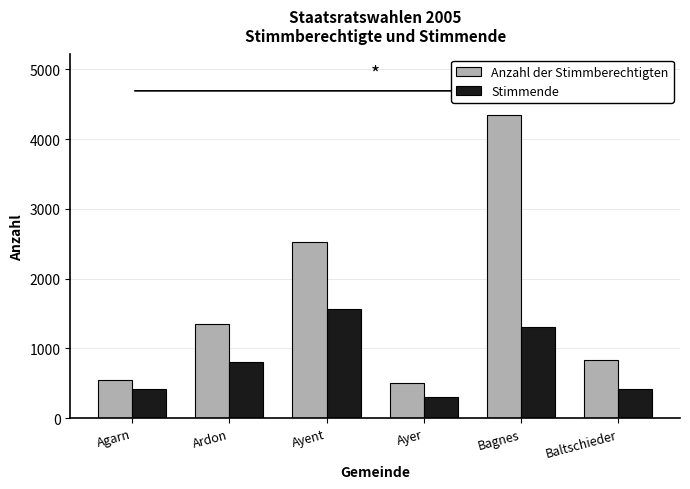

Count the number of data series in this chart.

2